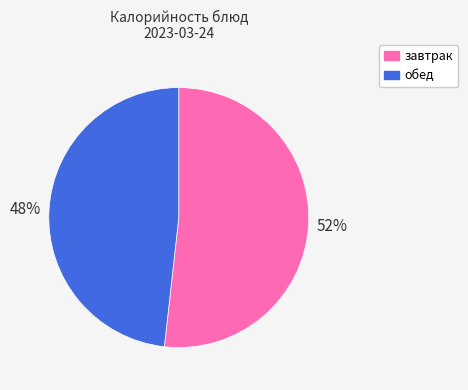

To the nearest percent, what is the average slice percentage?

50%